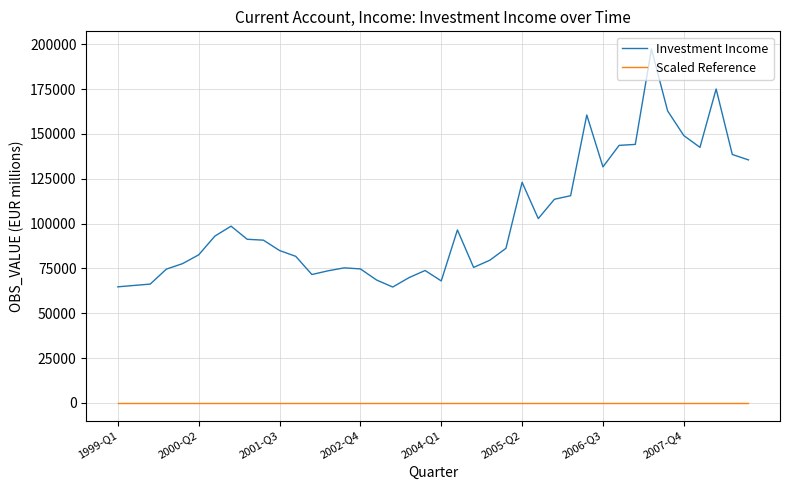

True or false: Investment Income and Scaled Reference intersect in this chart.

False